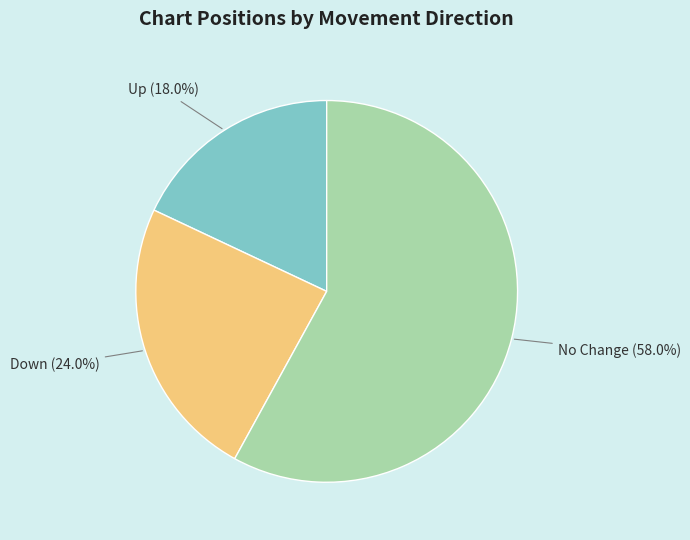

Does any single category account for the majority?

Yes